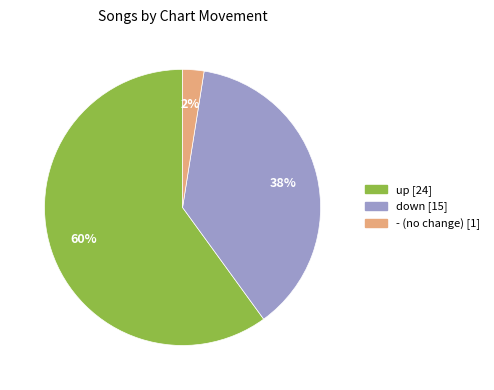

Which slice is the smallest?

-